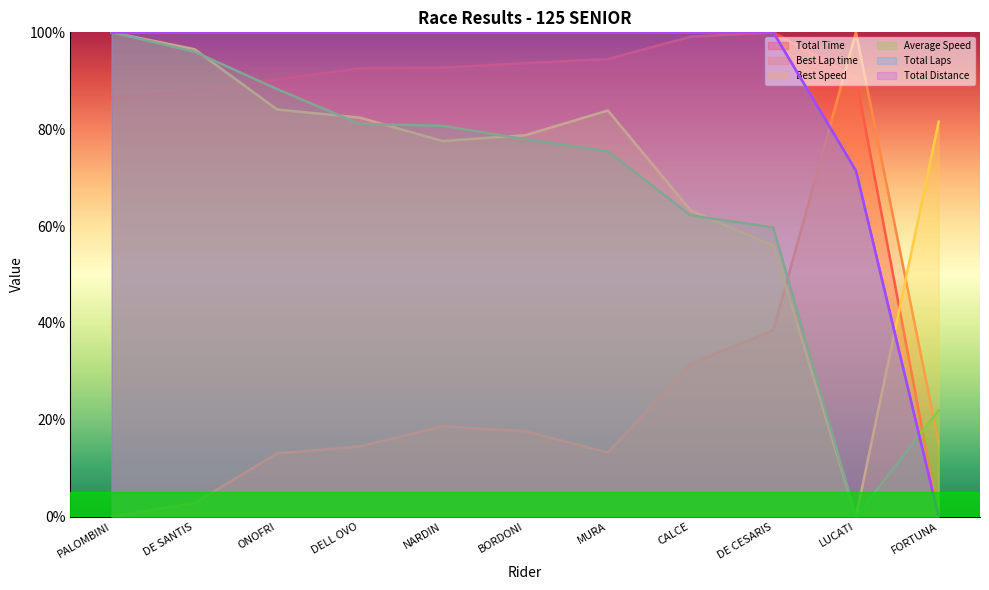

What is the difference between the maximum and second lowest values in the Total Time series?

13.4